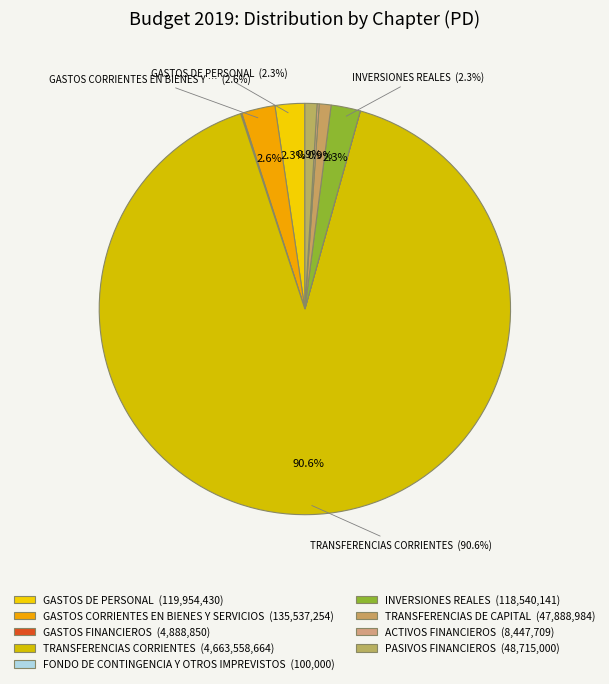

Is it true that PASIVOS FINANCIEROS is 10% of the pie?

False